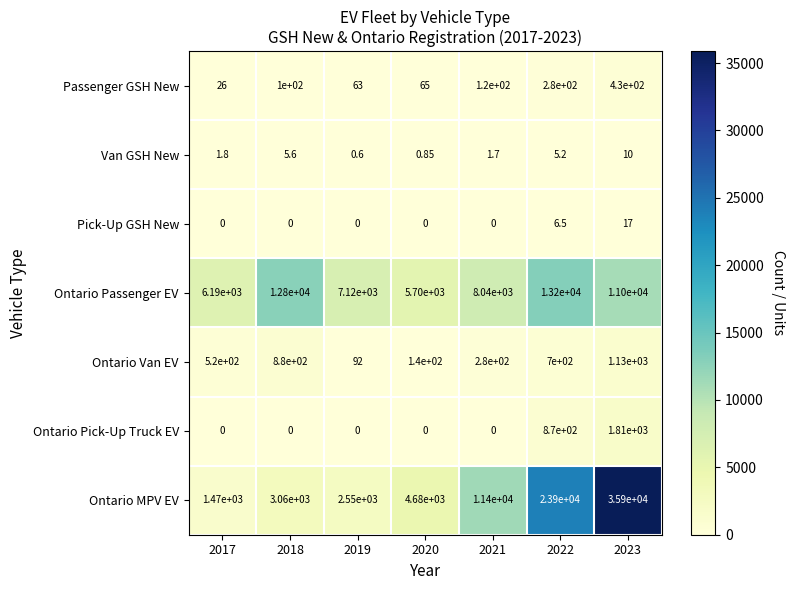

What is the total value across all series at 2017?

8207.8